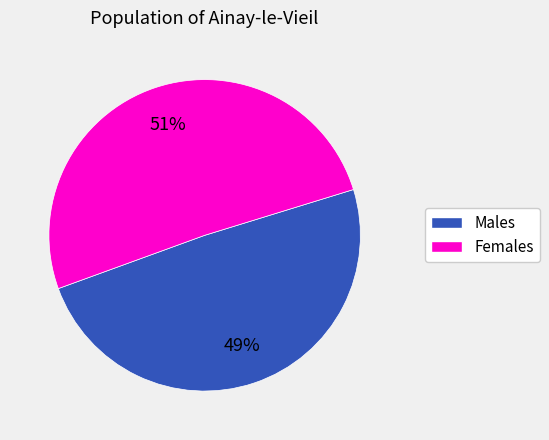

Does any single category account for the majority?

Yes